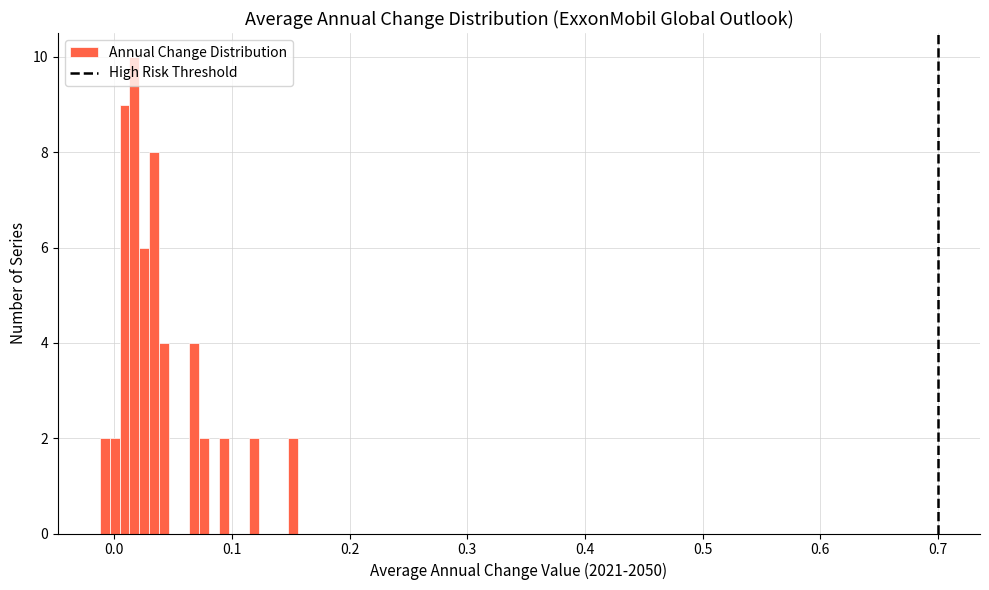

Around what value on the x-axis is the tallest bar? Give the approximate position of its centre, as read against the axis.

0.02